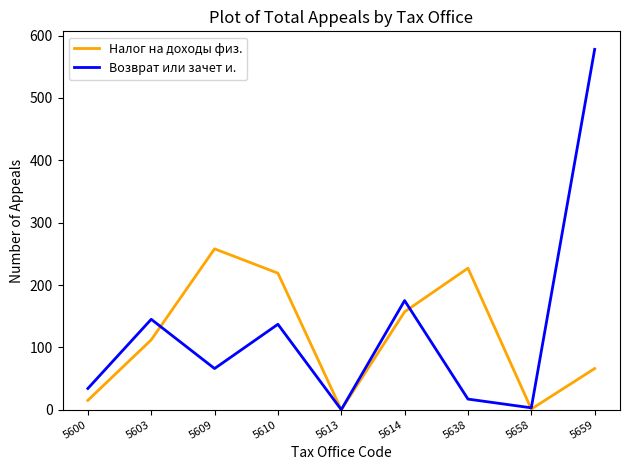

Rank the series by their maximum value, from highest to lowest.

Возврат или зачет и., Налог на доходы физ.